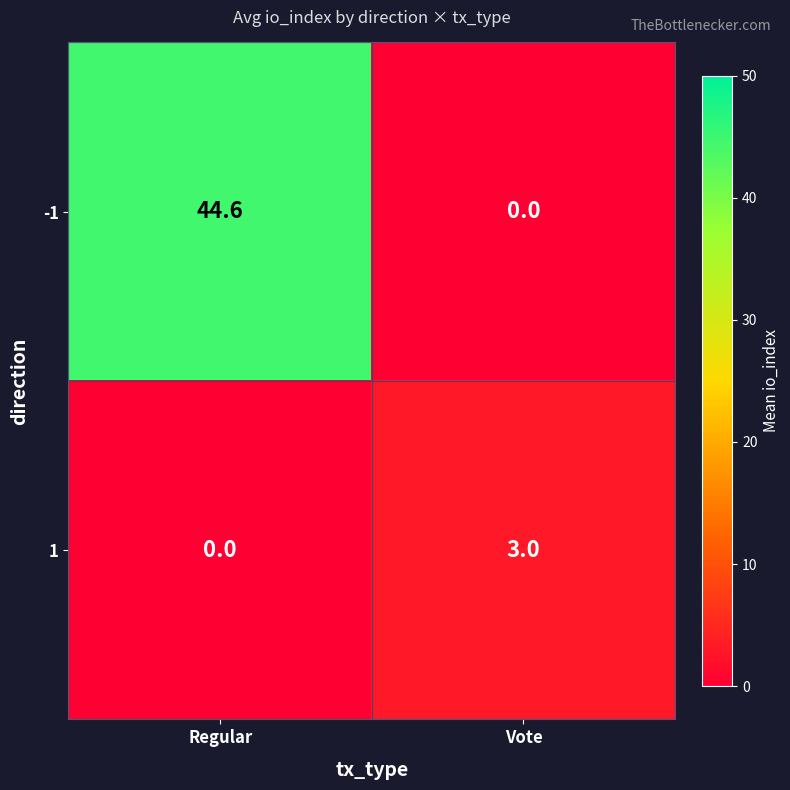

What is the total value across all series at Vote?

3.0